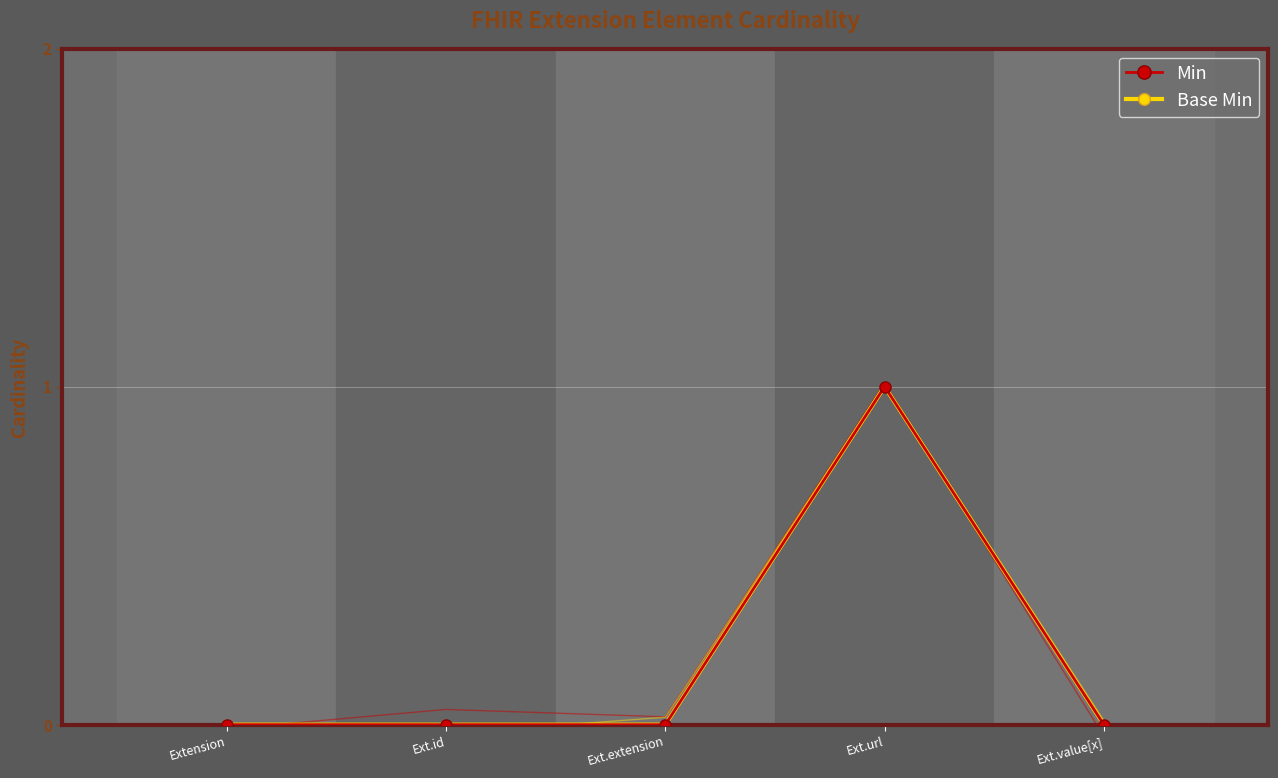

Reading left to right, transcribe all the data shown in this chart.

Min: Extension=0	Ext.id=0	Ext.extension=0	Ext.url=1	Ext.value[x]=0
Base Min: Extension=0	Ext.id=0	Ext.extension=0	Ext.url=1	Ext.value[x]=0